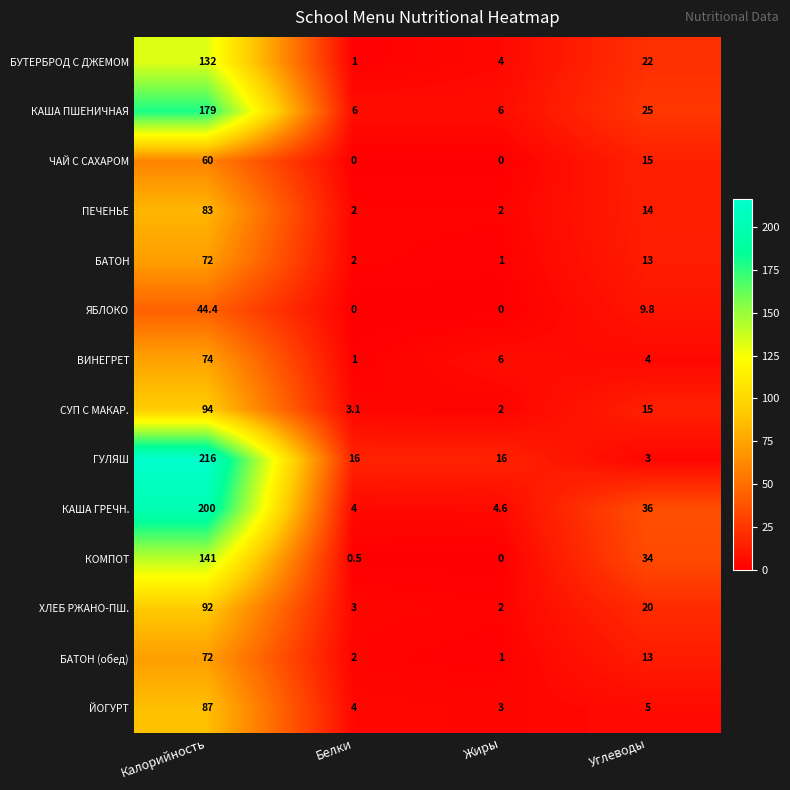

At which label is КОМПОТ closest to 70?

Углеводы